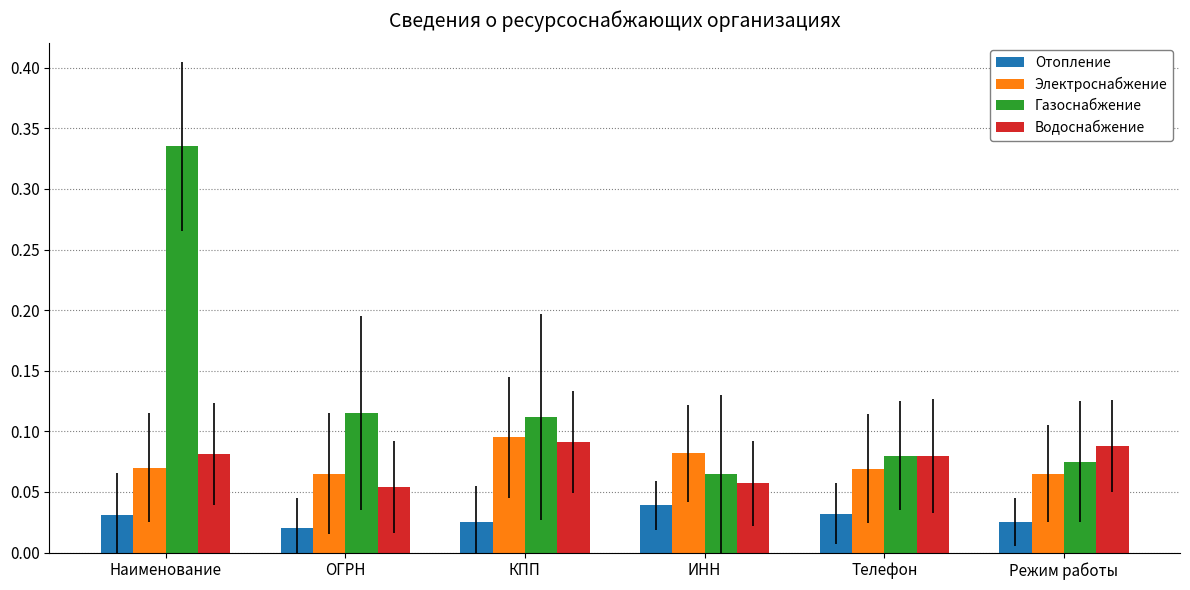

At which label does Газоснабжение reach its peak?

Наименование